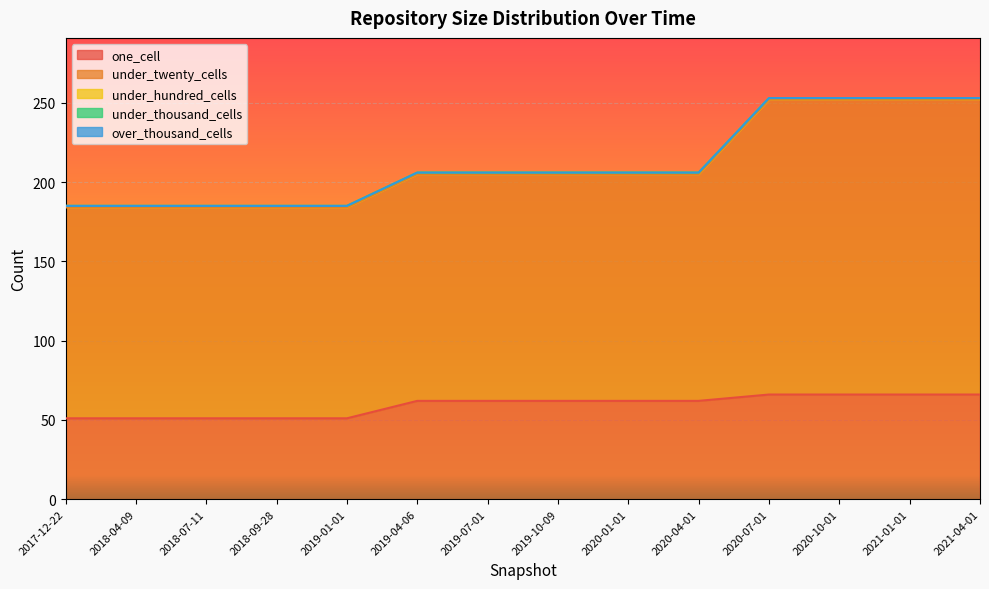

Reading left to right, what are all the values shown in this chart?

one_cell: 2017-12-22=51	2018-04-09=51	2018-07-11=51	2018-09-28=51	2019-01-01=51	2019-04-06=62	2019-07-01=62	2019-10-09=62	2020-01-01=62	2020-04-01=62	2020-07-01=66	2020-10-01=66	2021-01-01=66	2021-04-01=66
under_twenty_cells: 2017-12-22=133	2018-04-09=133	2018-07-11=133	2018-09-28=133	2019-01-01=133	2019-04-06=143	2019-07-01=143	2019-10-09=143	2020-01-01=143	2020-04-01=143	2020-07-01=186	2020-10-01=186	2021-01-01=186	2021-04-01=186
under_hundred_cells: 2017-12-22=1	2018-04-09=1	2018-07-11=1	2018-09-28=1	2019-01-01=1	2019-04-06=1	2019-07-01=1	2019-10-09=1	2020-01-01=1	2020-04-01=1	2020-07-01=1	2020-10-01=1	2021-01-01=1	2021-04-01=1
under_thousand_cells: 2017-12-22=0	2018-04-09=0	2018-07-11=0	2018-09-28=0	2019-01-01=0	2019-04-06=0	2019-07-01=0	2019-10-09=0	2020-01-01=0	2020-04-01=0	2020-07-01=0	2020-10-01=0	2021-01-01=0	2021-04-01=0
over_thousand_cells: 2017-12-22=0	2018-04-09=0	2018-07-11=0	2018-09-28=0	2019-01-01=0	2019-04-06=0	2019-07-01=0	2019-10-09=0	2020-01-01=0	2020-04-01=0	2020-07-01=0	2020-10-01=0	2021-01-01=0	2021-04-01=0